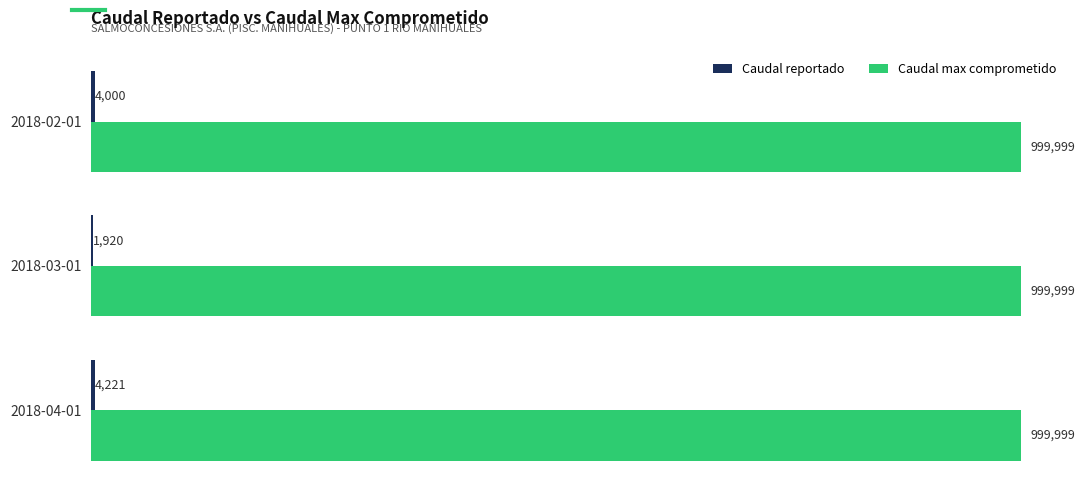

What is the maximum value shown in the chart?

999999